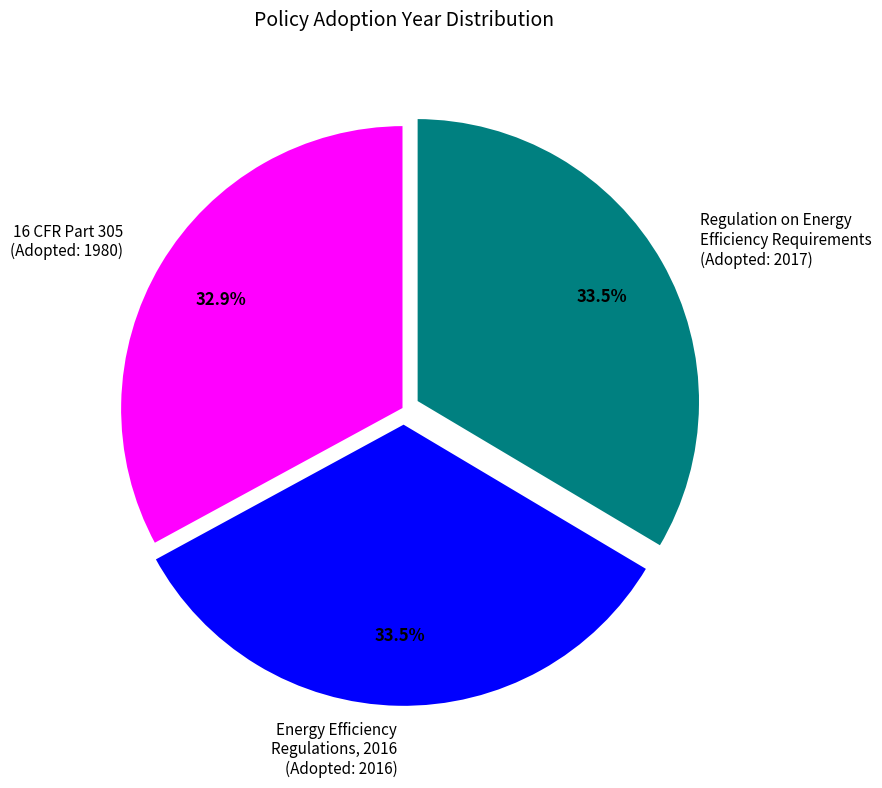

Which category has the smallest portion of the pie?

16 CFR Part 305 (Adopted: 1980)